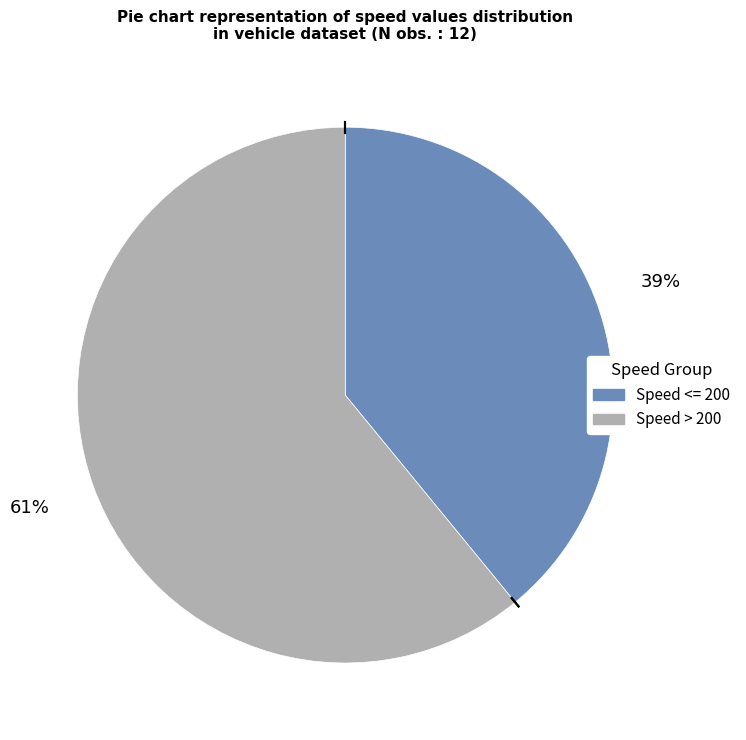

Is there a majority slice in this chart?

Yes